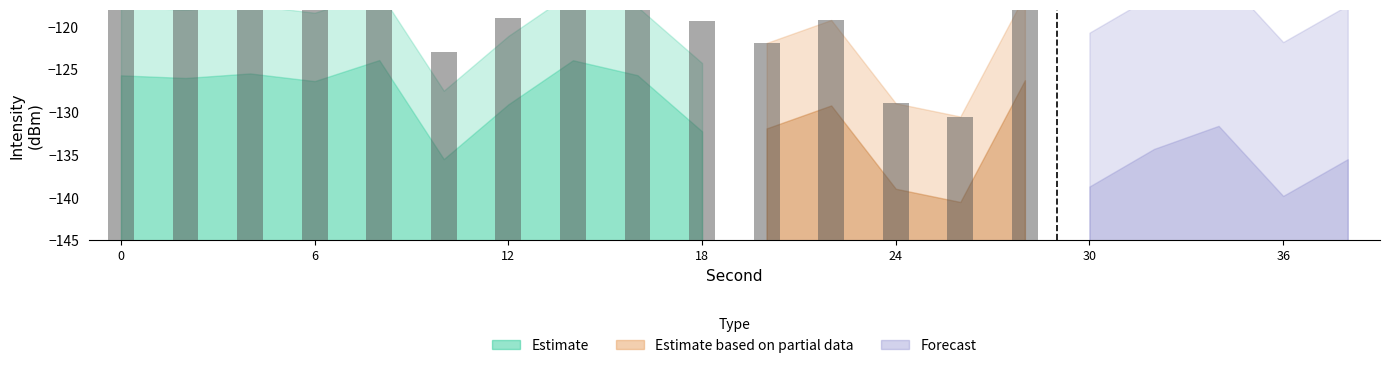

What is the difference between the Estimate based on partial data values at 8 and 2?

3.4